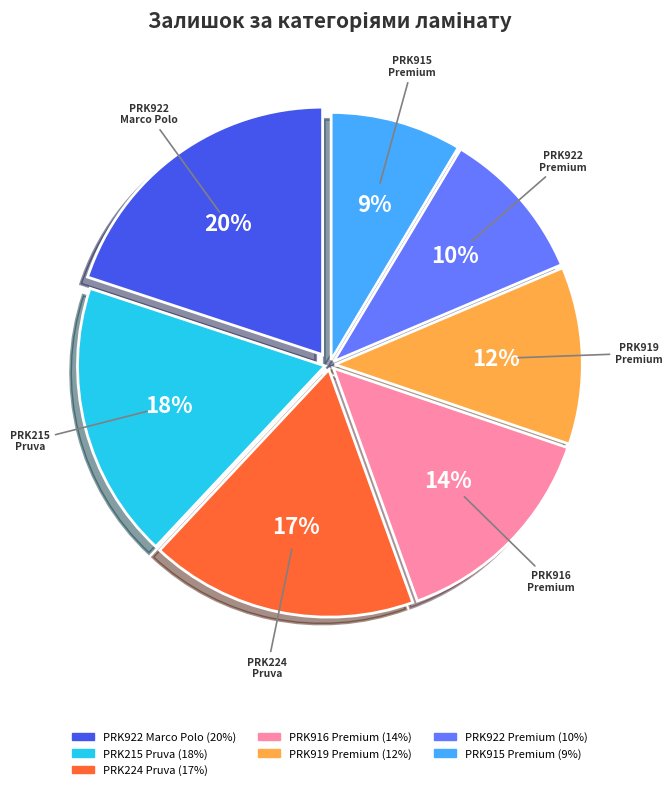

Does any single category account for the majority?

No